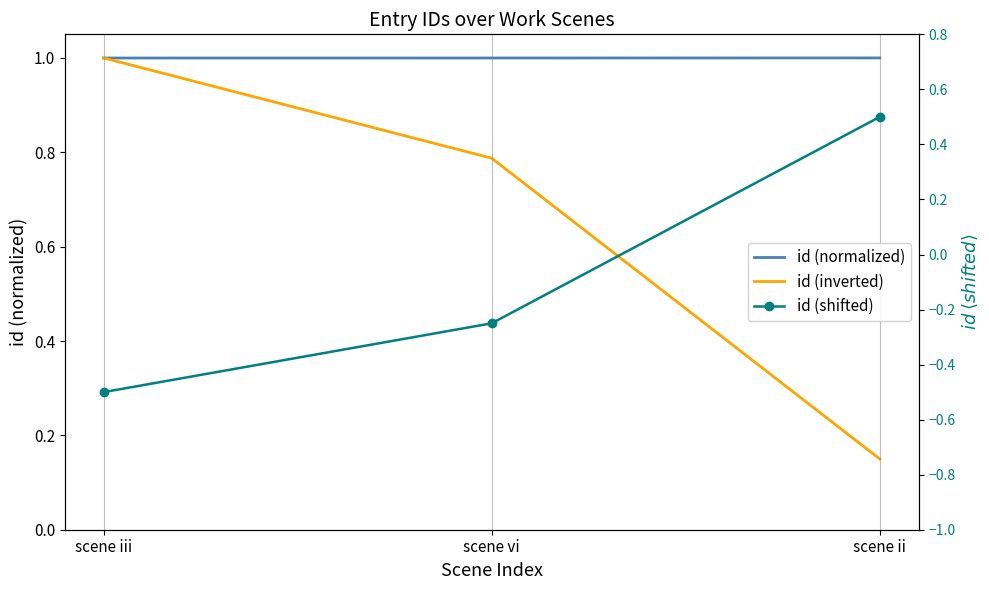

Which series has the largest range (max minus min)?

id (shifted)